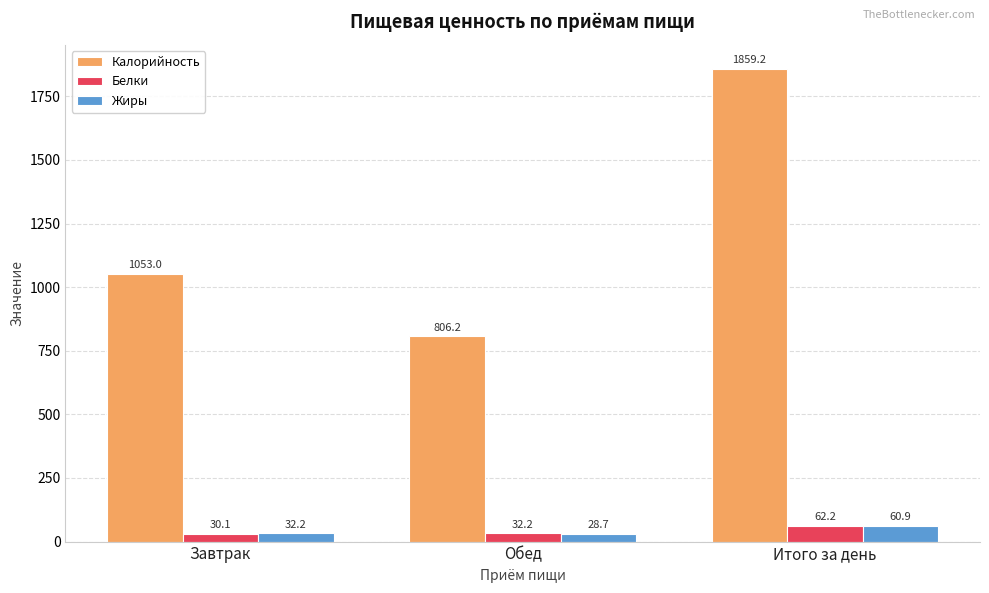

Which series has the largest total across all categories?

Калорийность